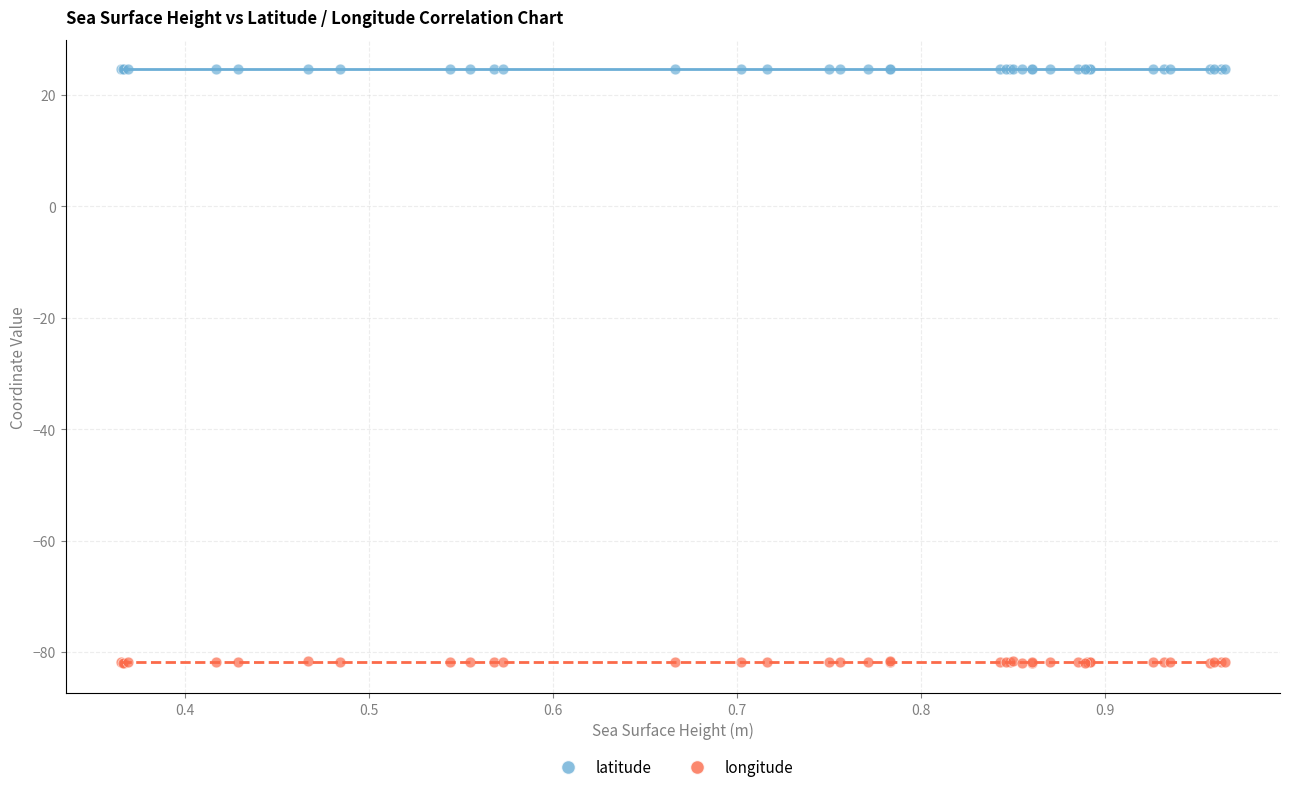

Which series has the largest Y range (max minus min)?

longitude